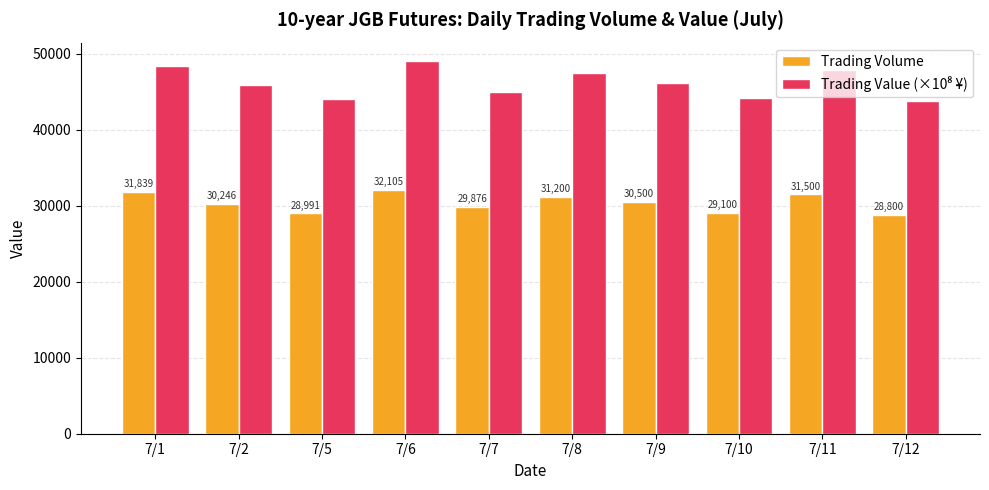

What is the difference between the highest and lowest values at 7/8?

16300.0